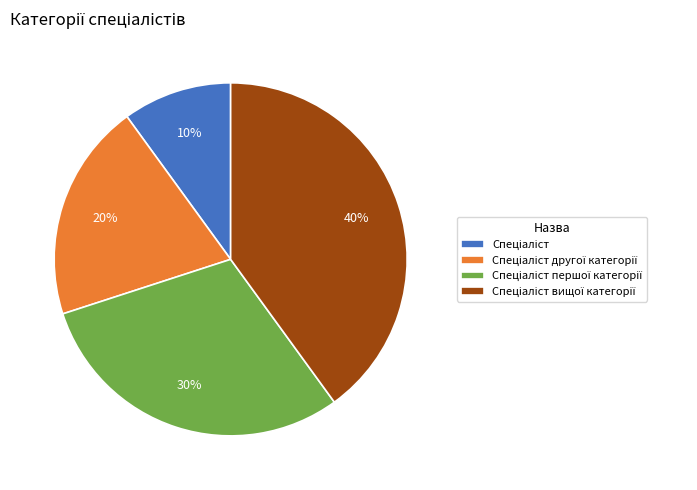

To the nearest percent, what is the average slice percentage?

25%